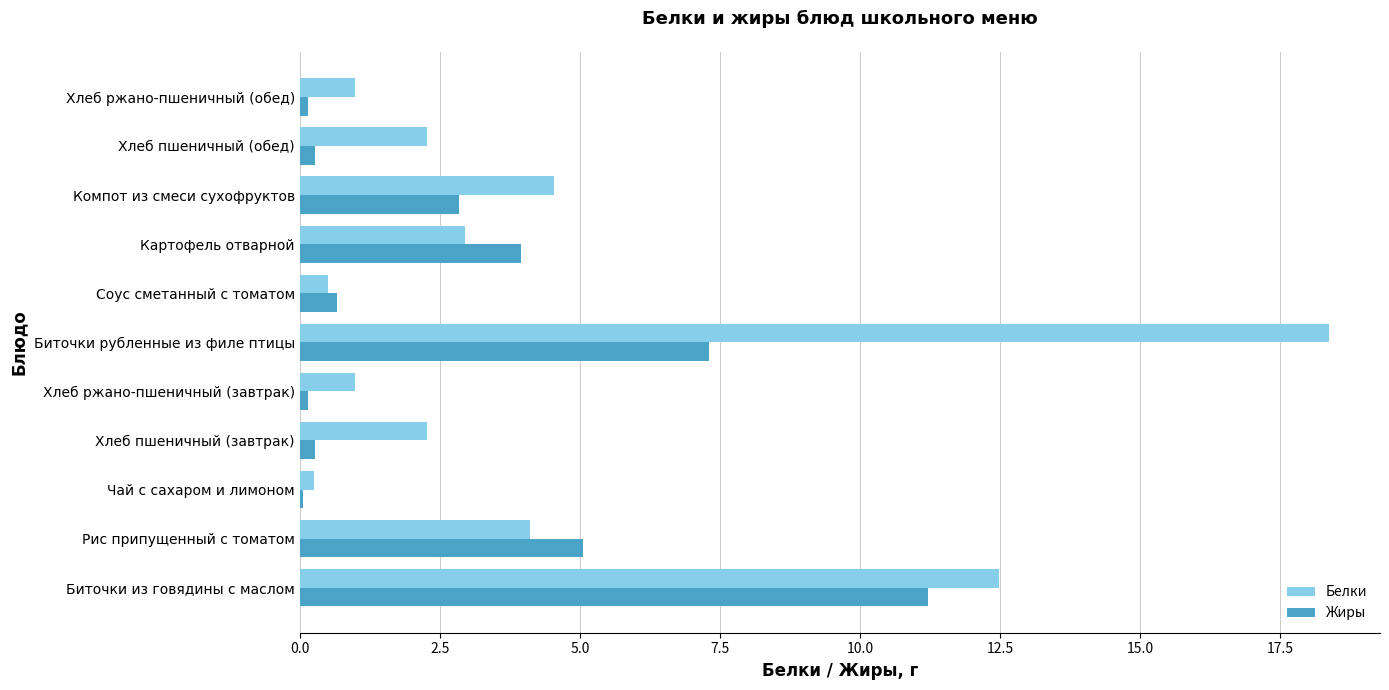

At which label is Белки closest to 9?

Биточки из говядины с маслом